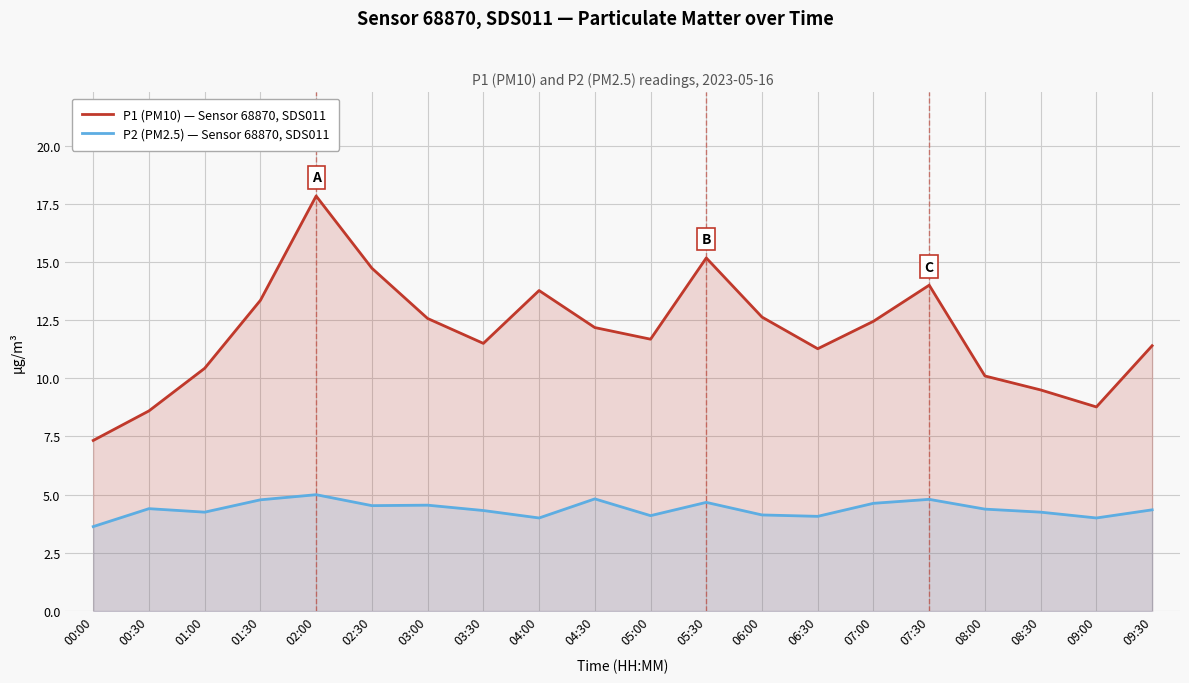

What is the label of the 4th point from the right?

08:00